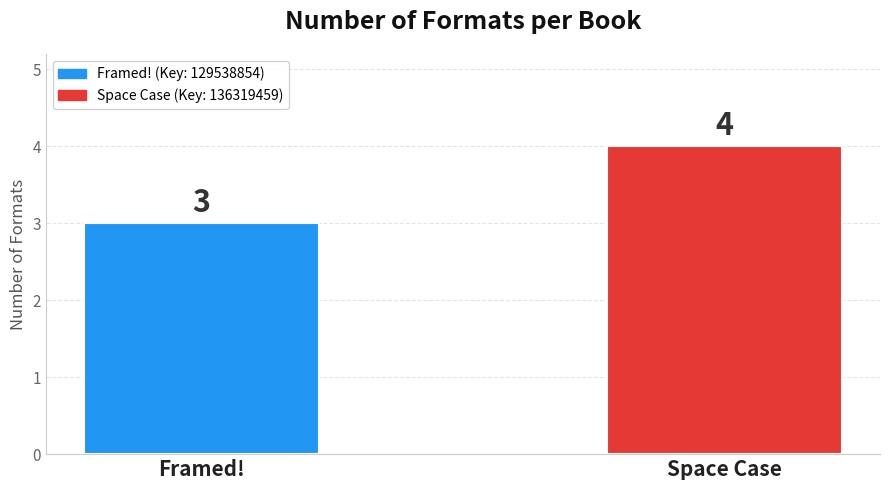

List the labels in order of value, smallest first.

Framed!, Space Case